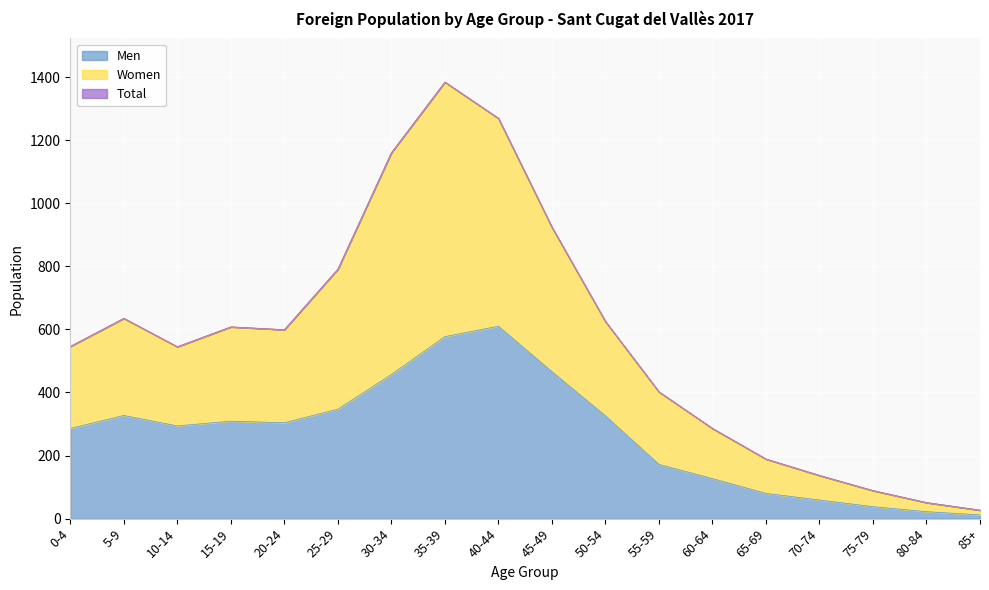

The value of Men at 10-14 is 190. True or false?

False